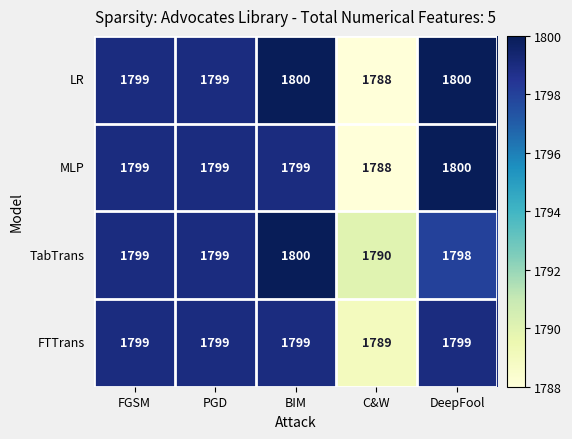

Read the TabTrans value at FGSM.

1799